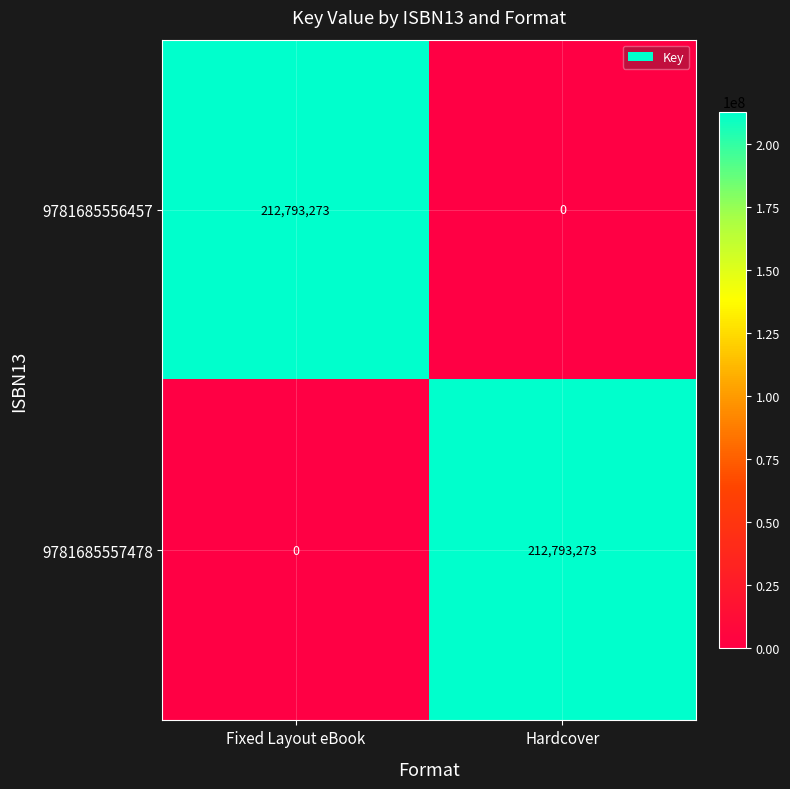

What is the sum of the 9781685556457 values at Fixed Layout eBook and Hardcover?

212793273